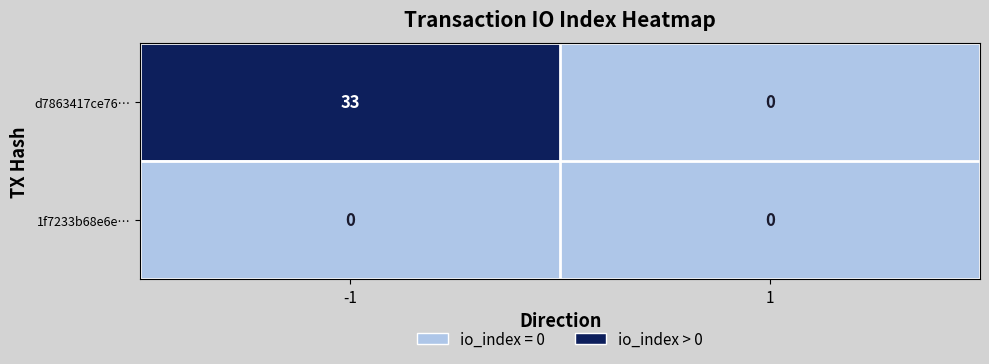

Reading left to right, extract all data points from this chart.

d7863417ce76…: -1=33	1=0
1f7233b68e6e…: -1=0	1=0